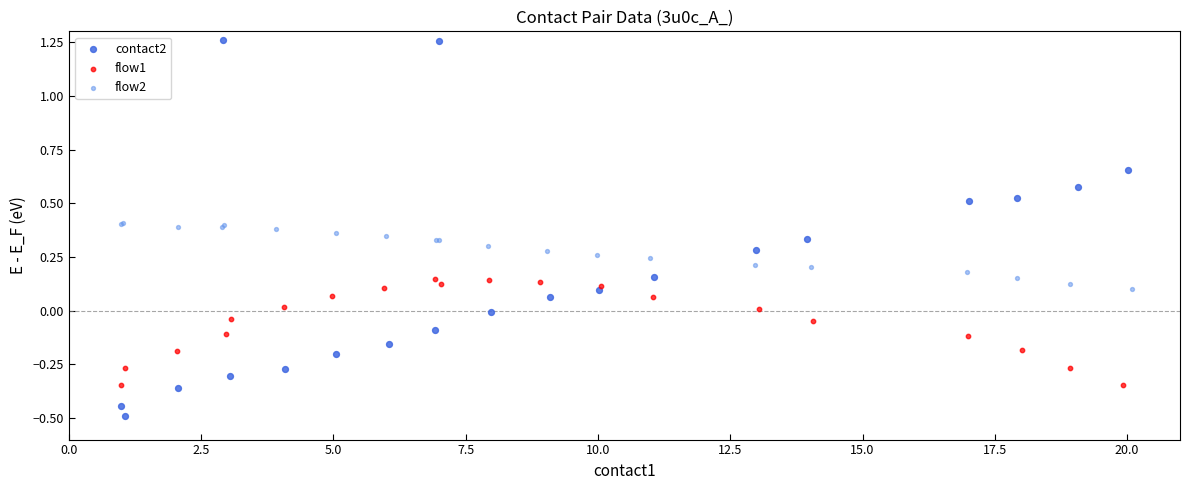

Which series reaches the minimum Y coordinate?

contact2